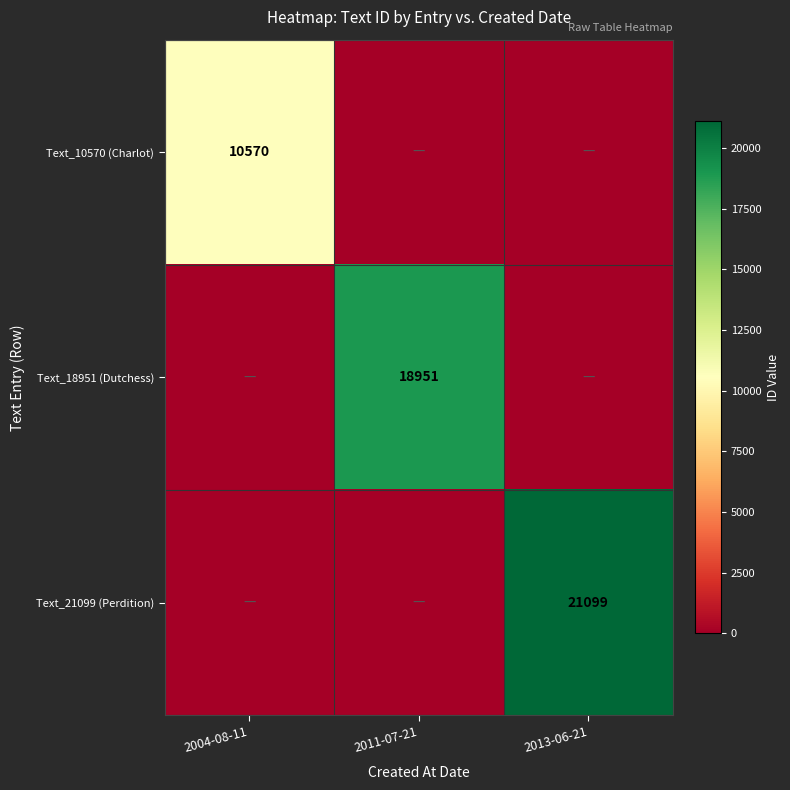

True or false: Text_18951 (Dutchess) has a value of 7201 at 2011-07-21.

False